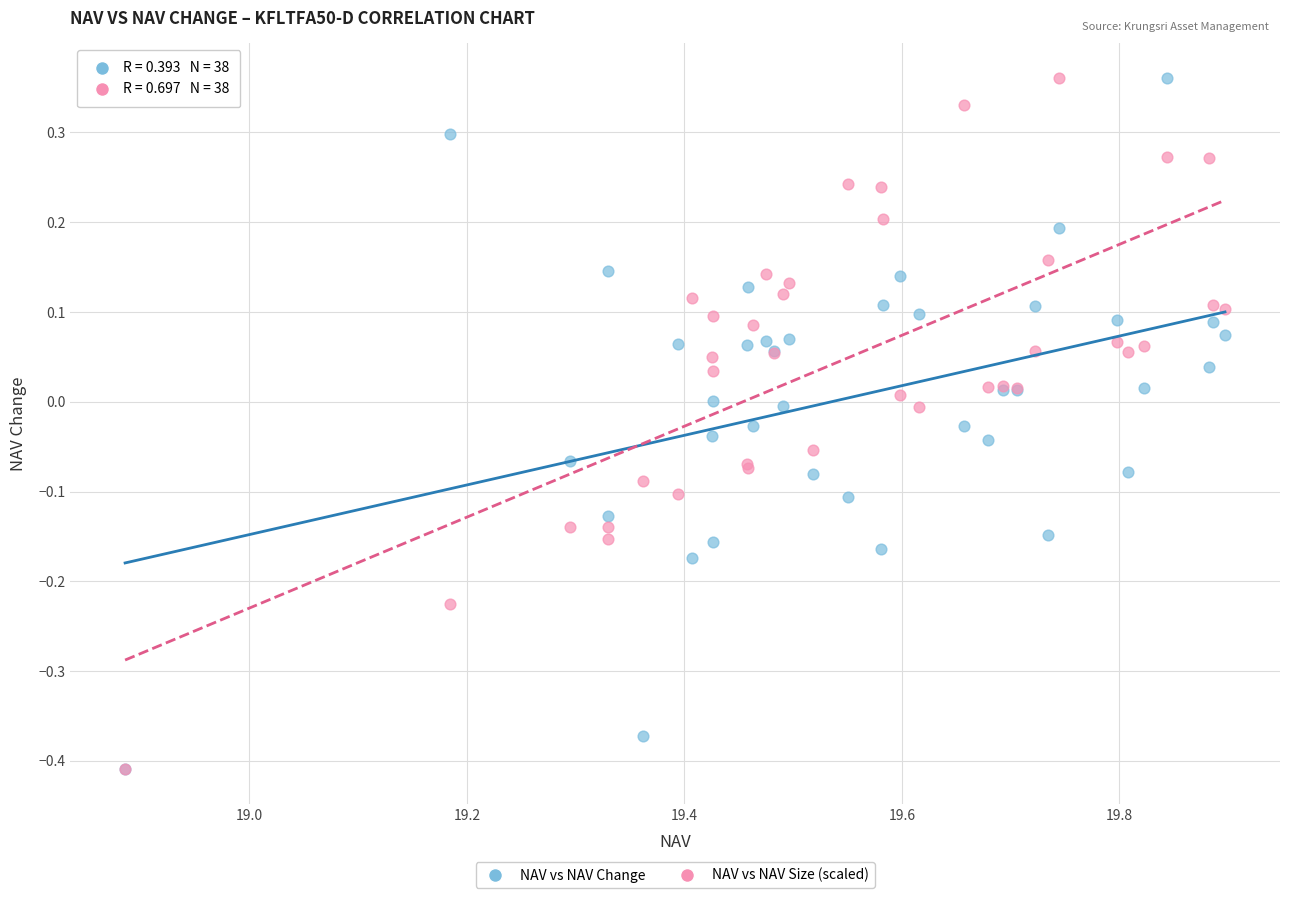

What are all the series names shown in the legend?

NAV vs NAV Change, NAV vs NAV Size (scaled)